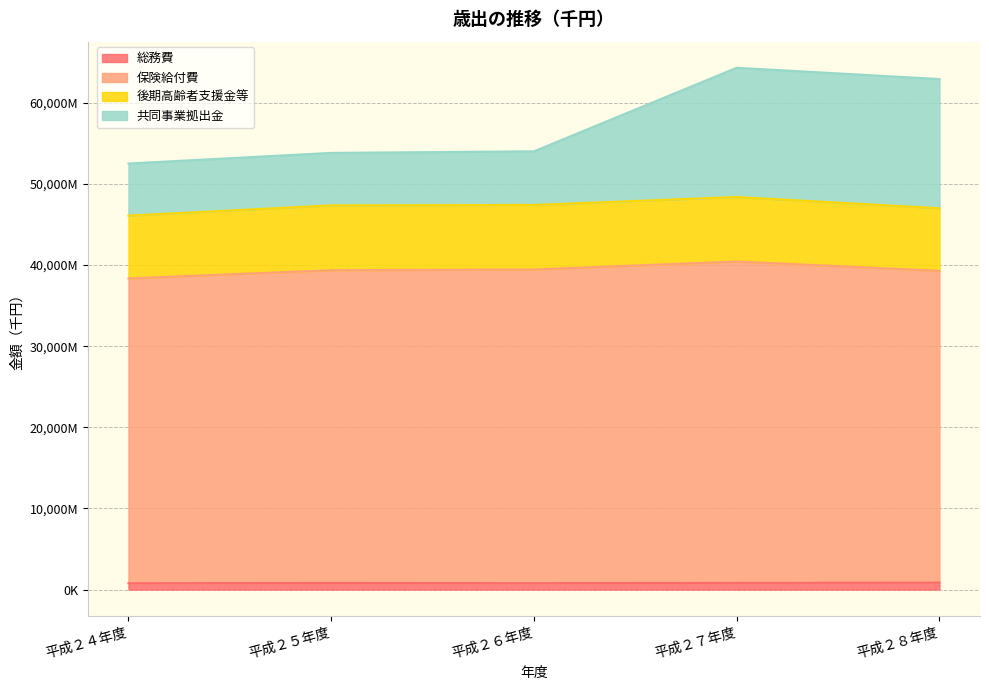

Which label corresponds to the largest value in the chart?

平成２７年度